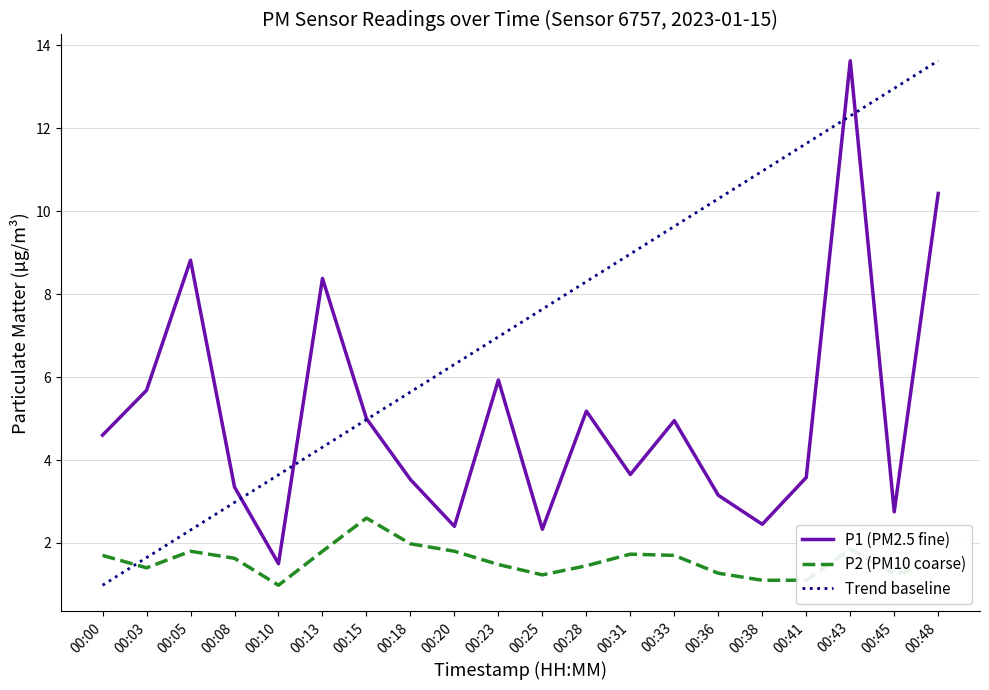

Rank the series at 00:05 from highest to lowest value.

P1 (PM2.5 fine), Trend baseline, P2 (PM10 coarse)